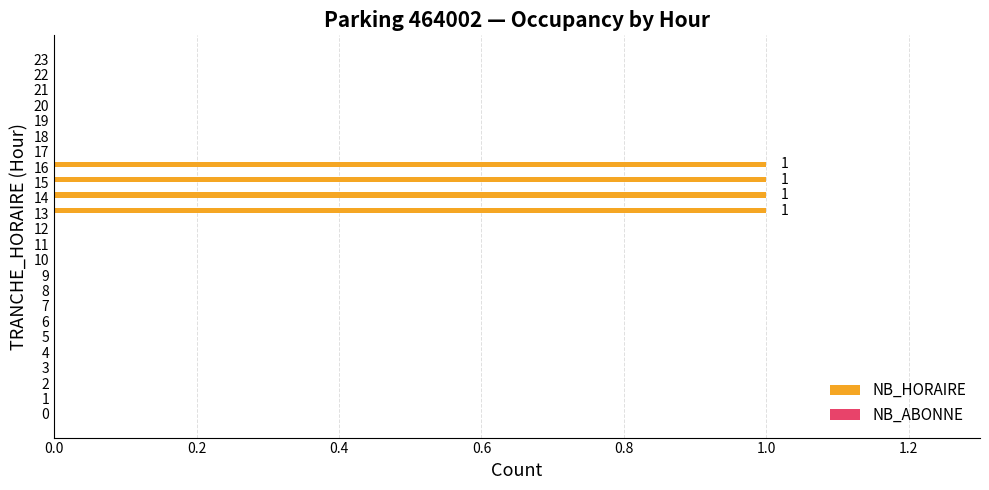

The value at 20 is 0. True or false?

True